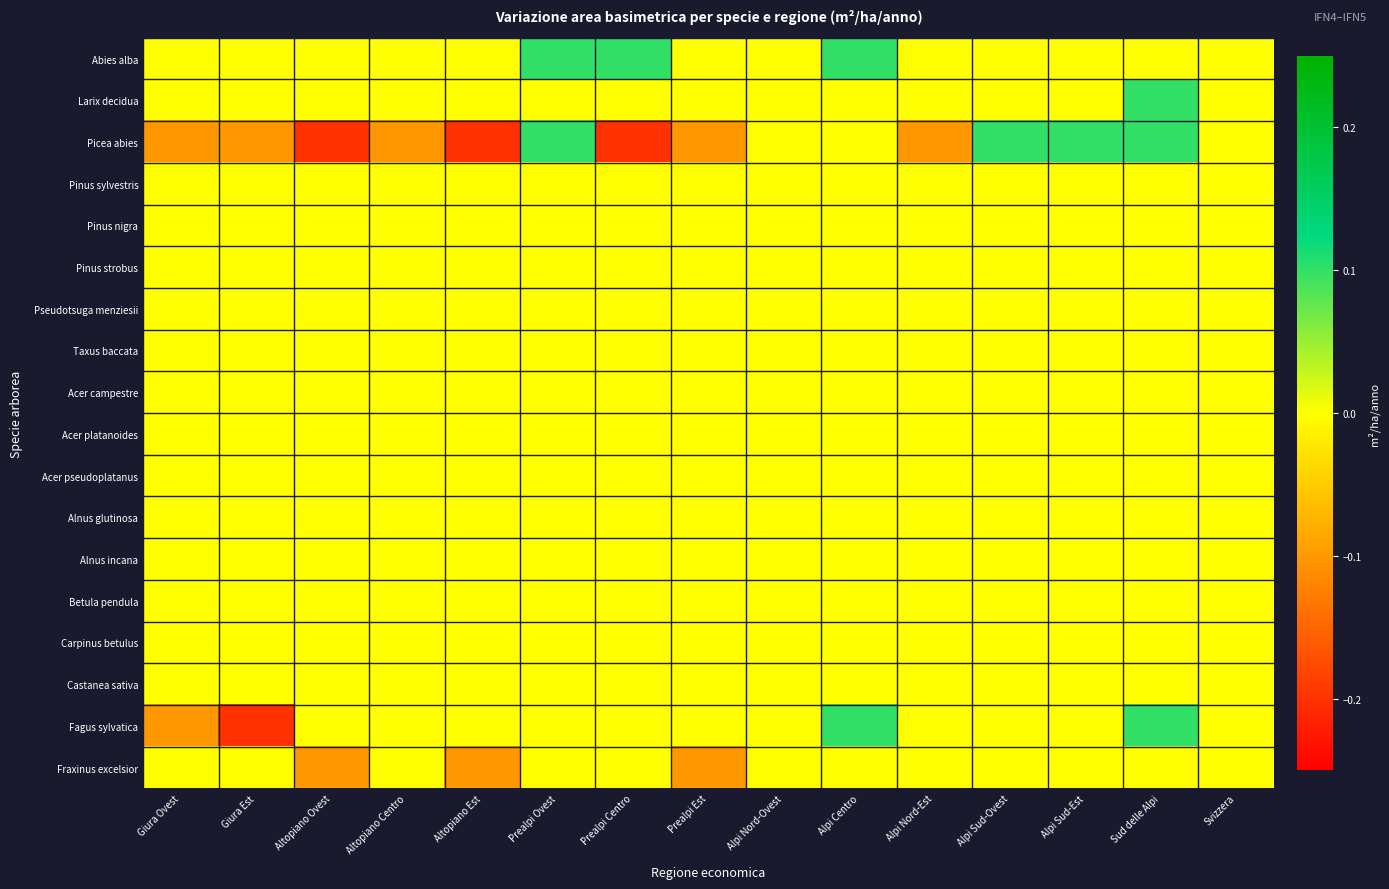

Between Alpi Nord-Est and Alpi Sud-Ovest, which series saw the biggest shift?

Picea abies